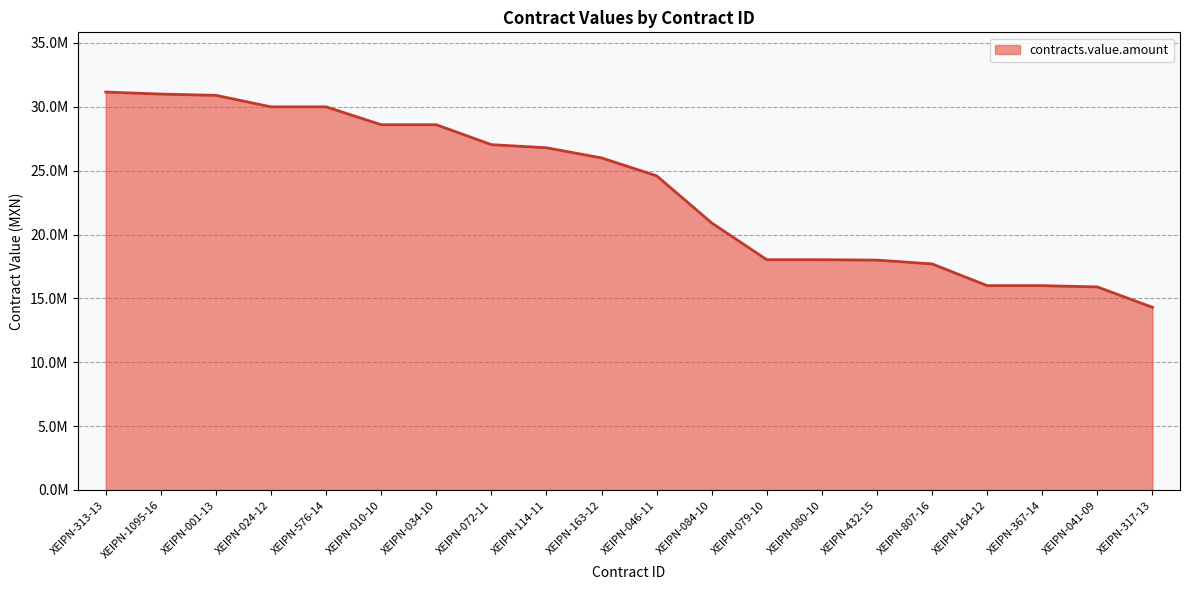

True or false: the data has more than 2 interior local peaks.

False